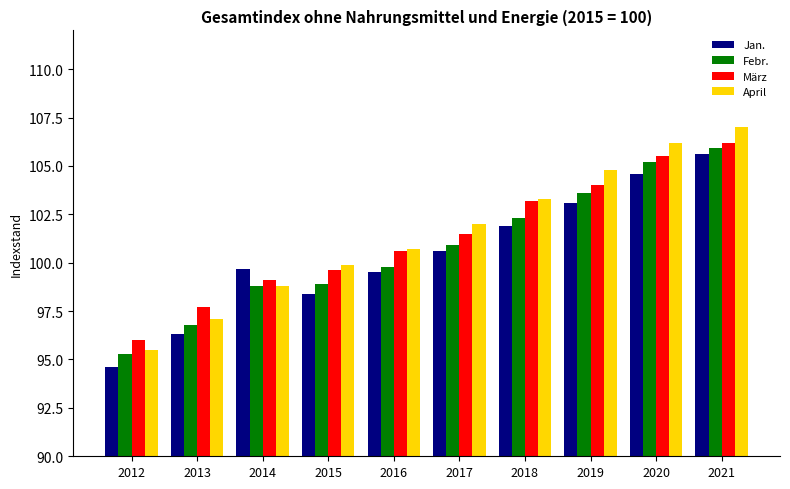

How many values in the Jan. series are below 100?

5